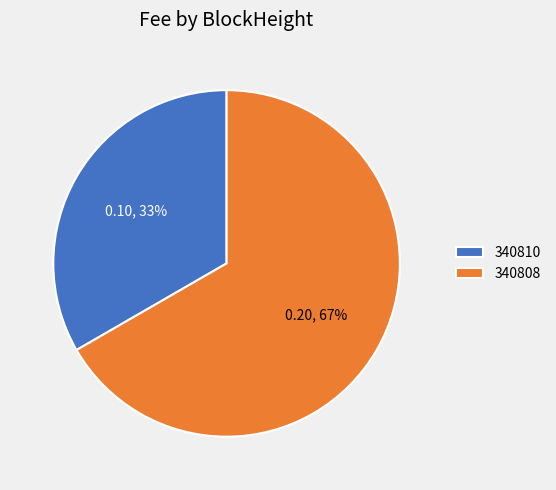

The 340808 slice represents 67% of the pie. True or false?

True